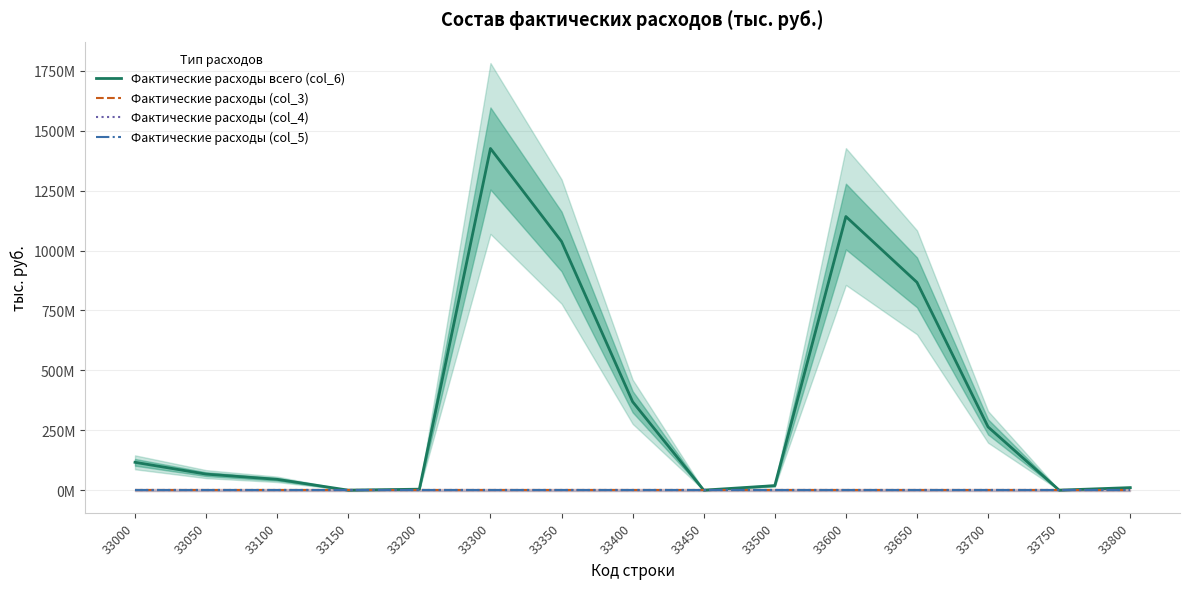

Which series has the largest total across all categories?

Фактические расходы всего (col_6)